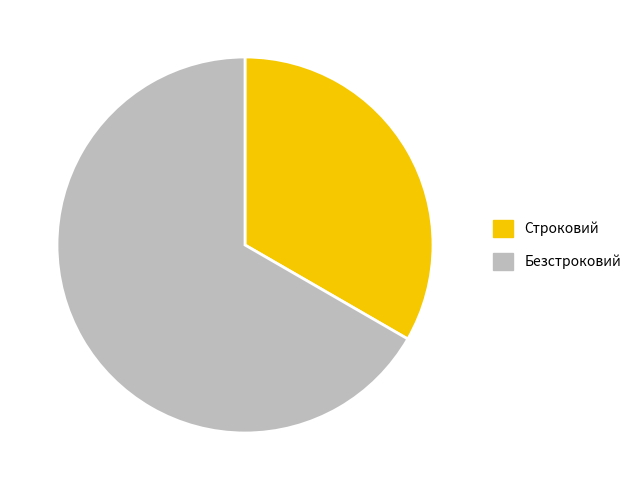

Which category accounts for the majority?

Безстроковий